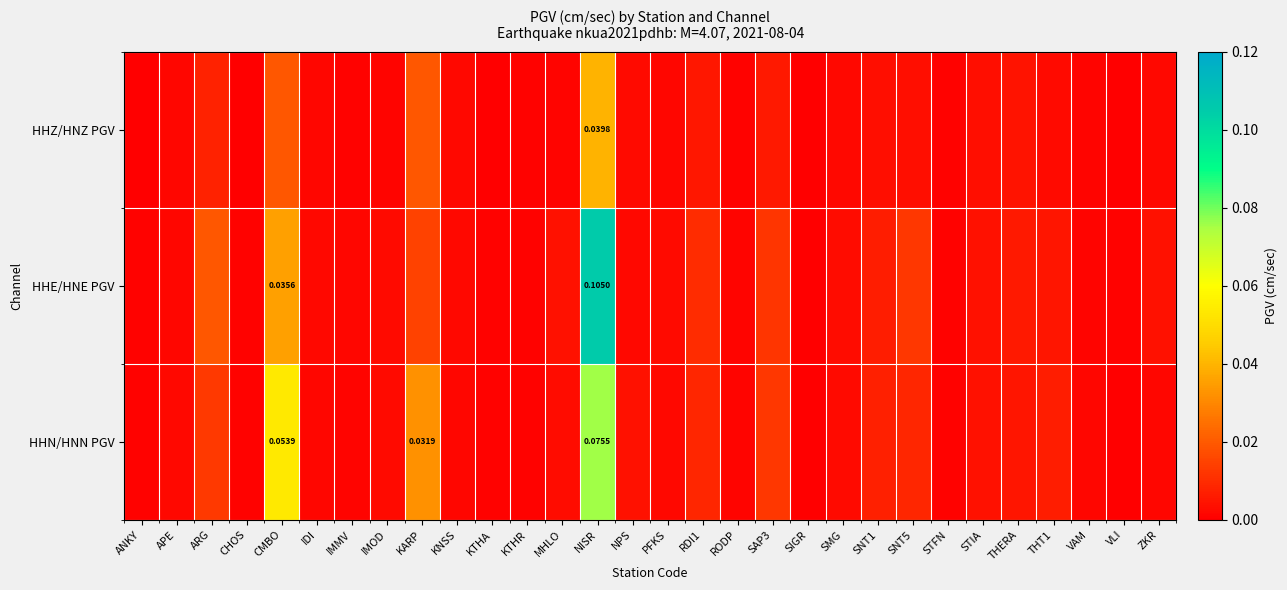

What is the difference between the maximum and second lowest values in the HHE/HNE PGV series?

0.1